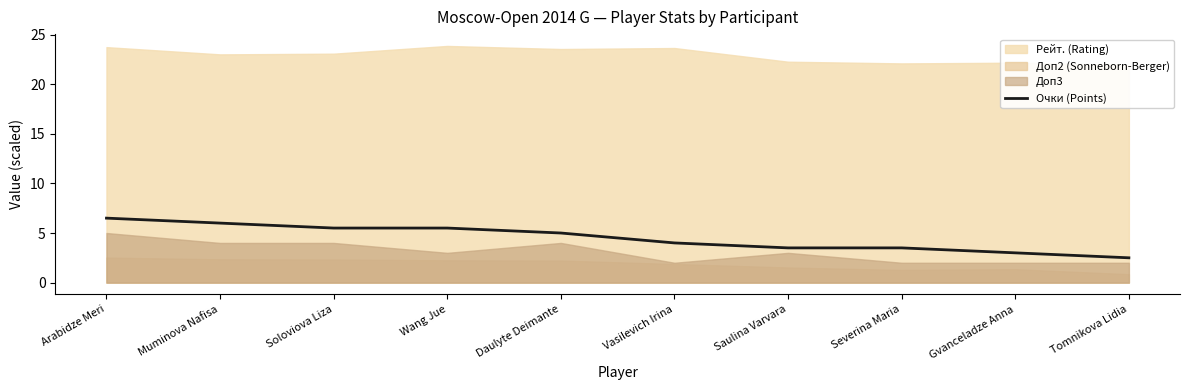

What is the sum of all values?

45.0